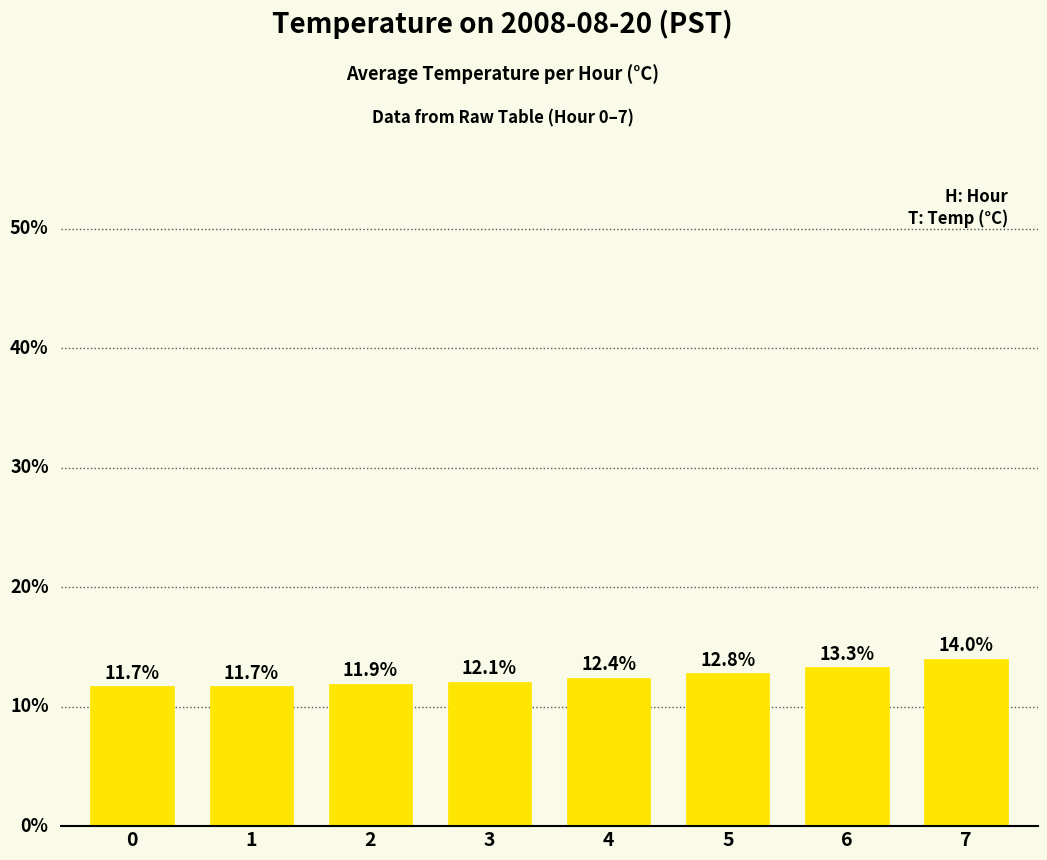

Rank the categories by value from lowest to highest.

0, 1, 2, 3, 4, 5, 6, 7